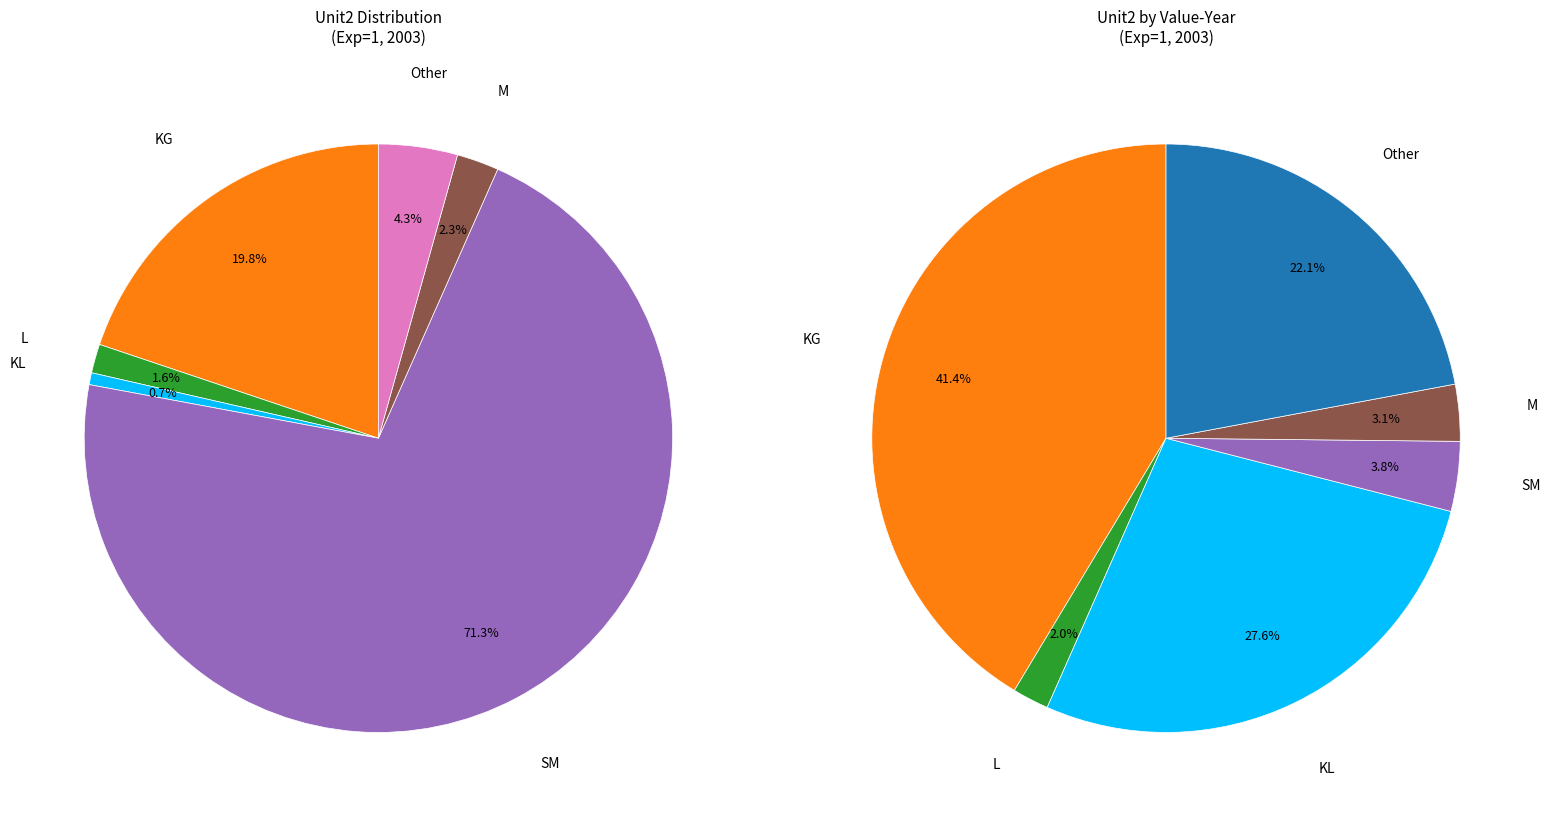

Is L the majority of the pie?

No